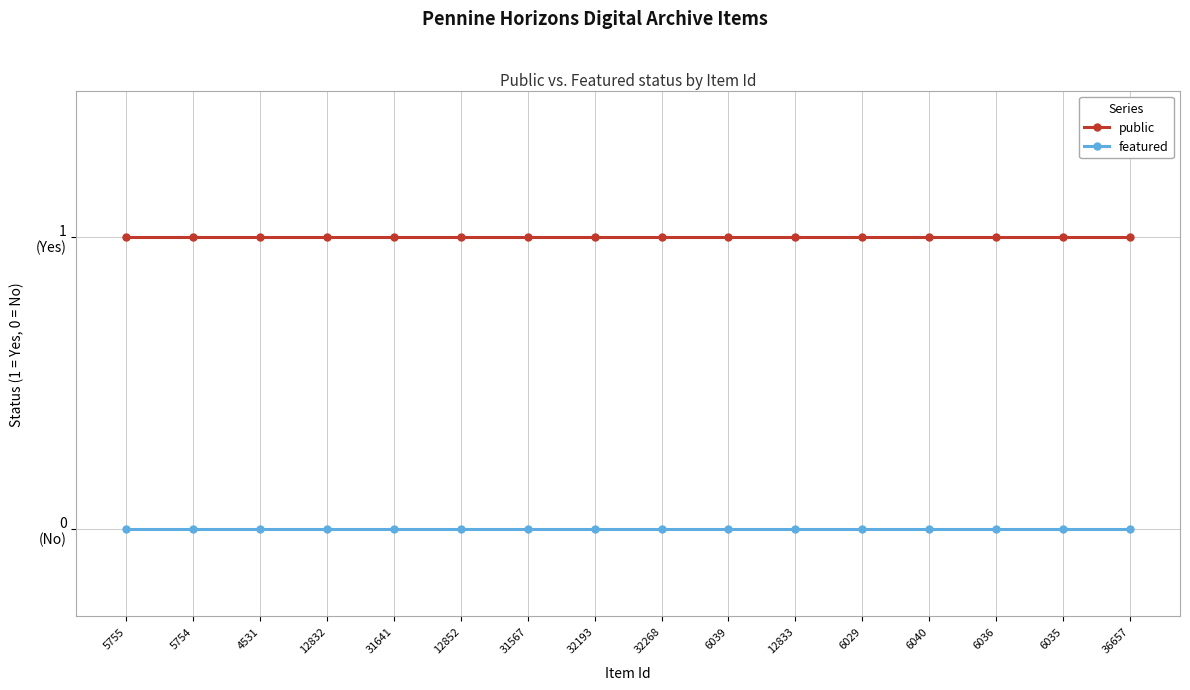

Is this an area chart (filled region under the line)?

No